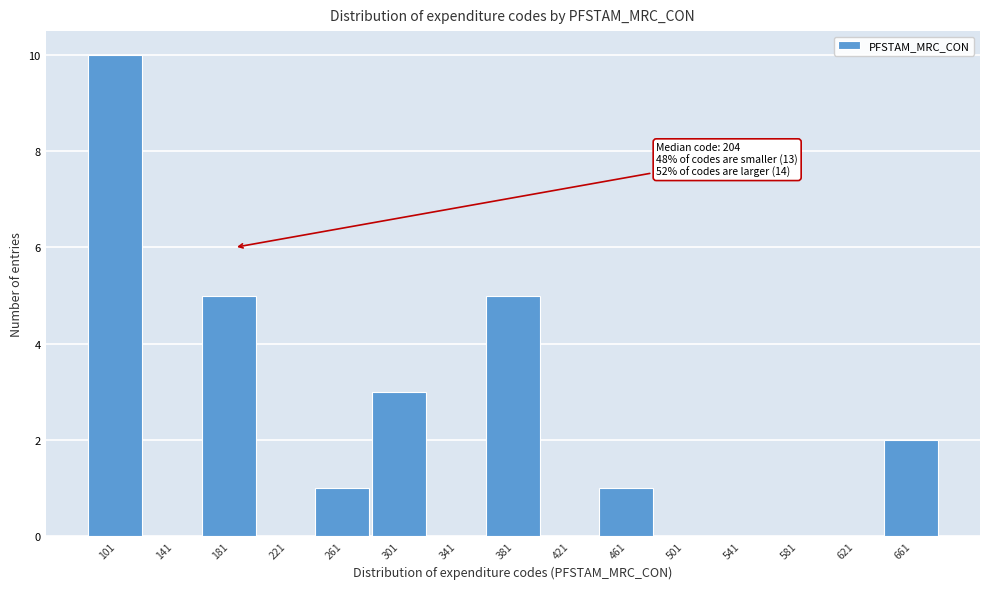

Reading right to left, list all the values displayed in this chart.

661=2	621=0	581=0	541=0	501=0	461=1	421=0	381=5	341=0	301=3	261=1	221=0	181=5	141=0	101=10